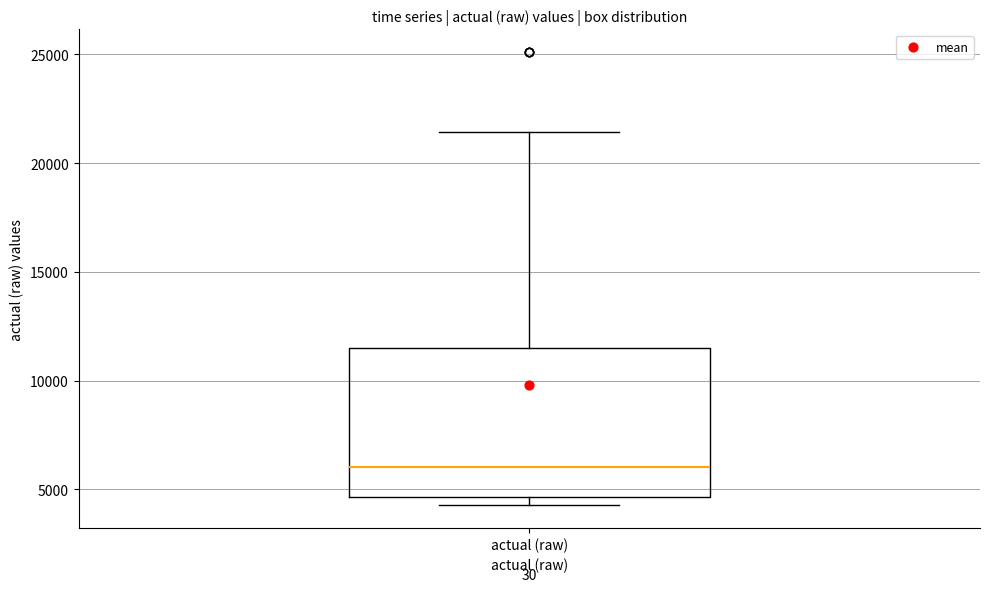

Read this box plot against the y-axis: the position of the median line, the range covered by the box, and the ends of both whiskers. The values are not printed on the chart, so give them approximately, as read against the axis.

median 6000, box 4500 to 11500, whiskers 4500 (just below the box's lower edge) to 21500